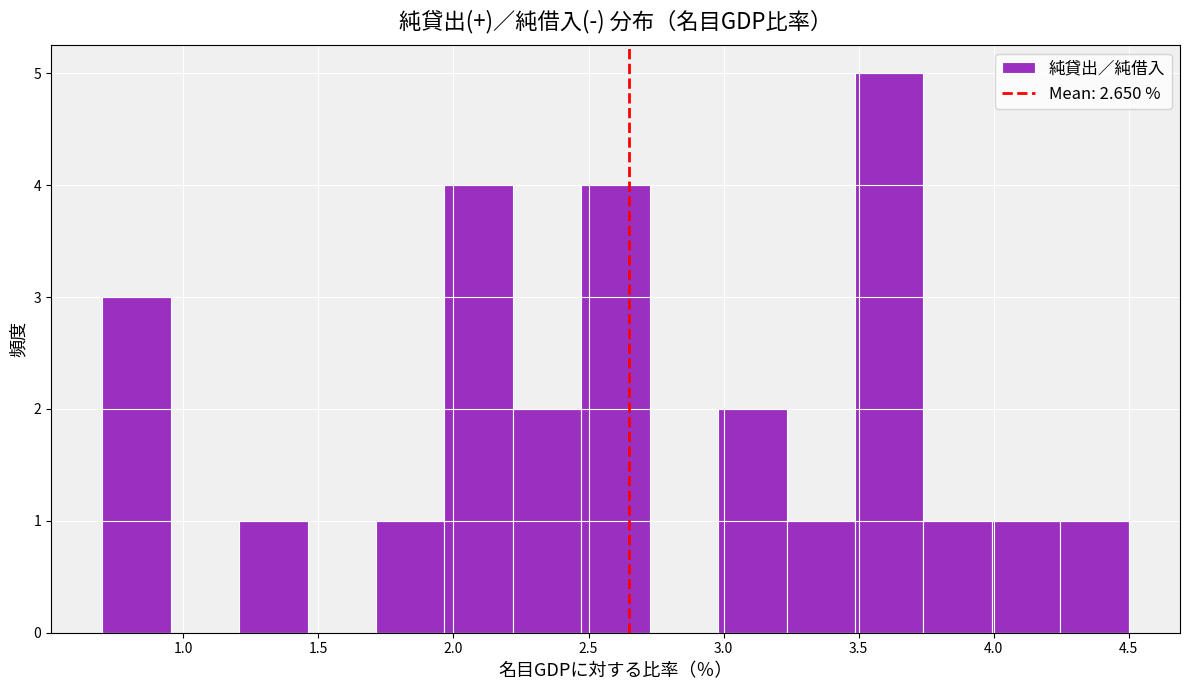

Reading left to right, list every bar in this chart as the range it spans on the x-axis followed by its height. Neither the bar edges nor the heights are printed on the chart, so give them approximately, as read against the axes.

0.70 to 0.95: 3
0.95 to 1.20: 0
1.20 to 1.45: 1
1.45 to 1.70: 0
1.70 to 1.95: 1
1.95 to 2.20: 4
2.20 to 2.45: 2
2.45 to 2.75: 4
2.75 to 3.00: 0
3.00 to 3.25: 2
3.25 to 3.50: 1
3.50 to 3.75: 5
3.75 to 4.00: 1
4.00 to 4.25: 1
4.25 to 4.50: 1